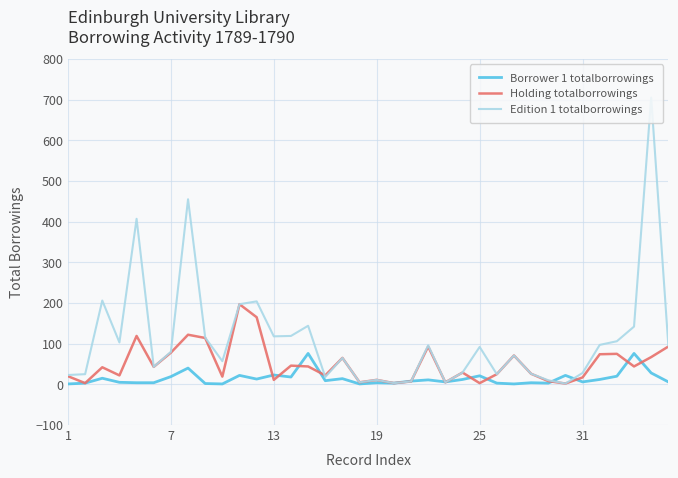

At how many categories does at least one series exceed 695?

1